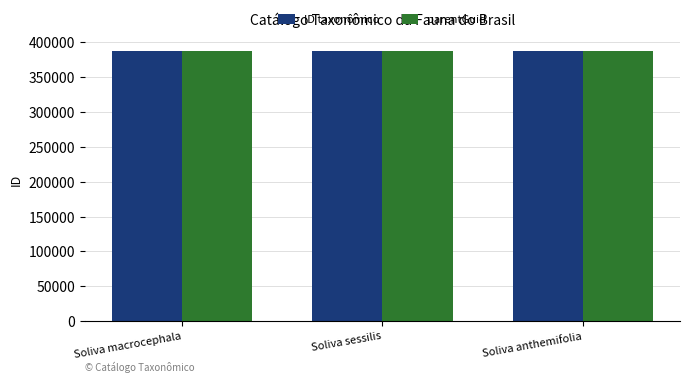

Count the number of data series in this chart.

2